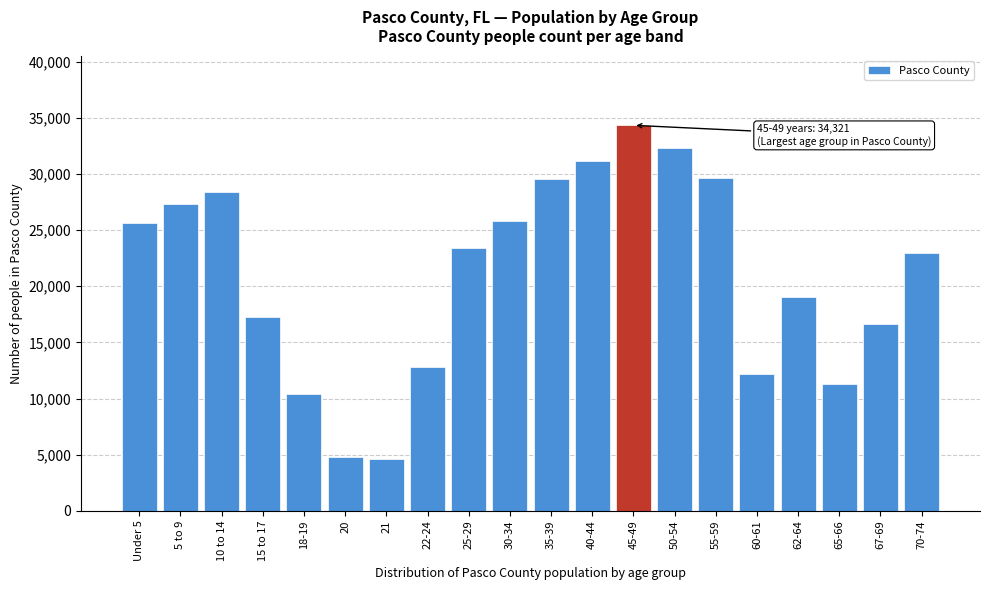

Where is the data nearest to the value 19456?

62-64